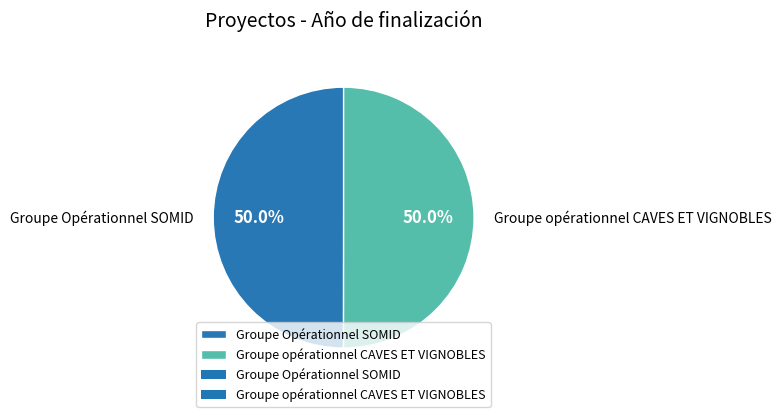

To the nearest percent, what percentage of the pie is Groupe opérationnel CAVES ET VIGNOBLES?

50%